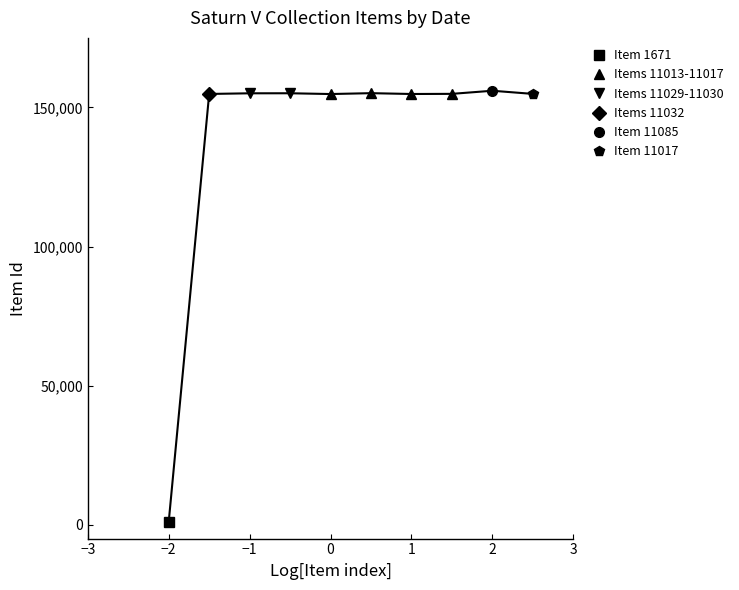

What is the minimum value for Items 11013-11017?

154814.5